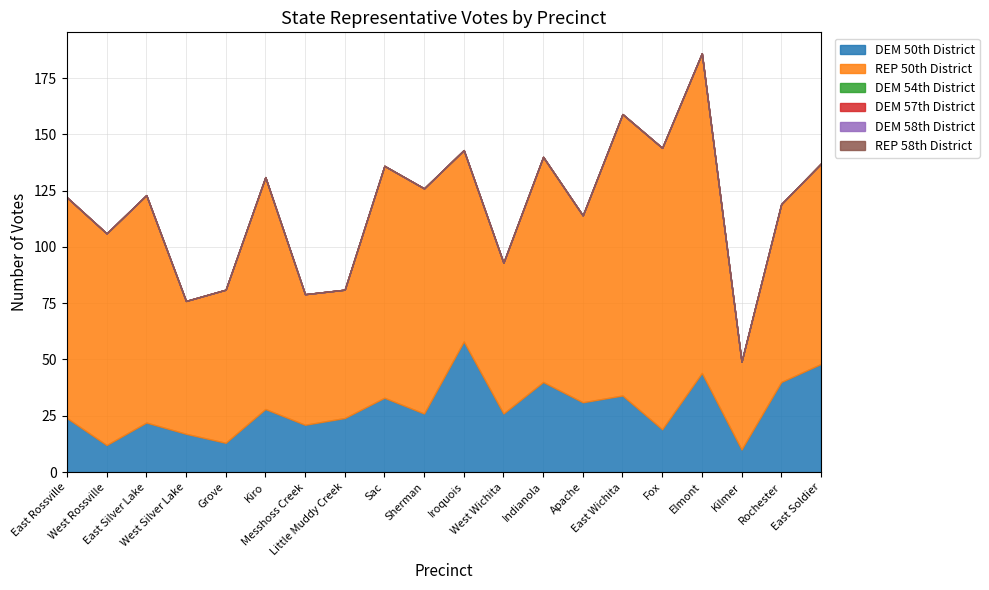

What are all the series names shown in the legend?

DEM 50th District, REP 50th District, DEM 54th District, DEM 57th District, DEM 58th District, REP 58th District